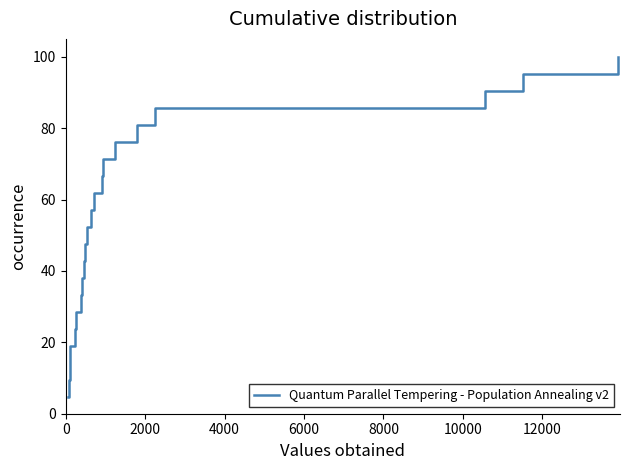

What is the greatest value displayed?

100.0